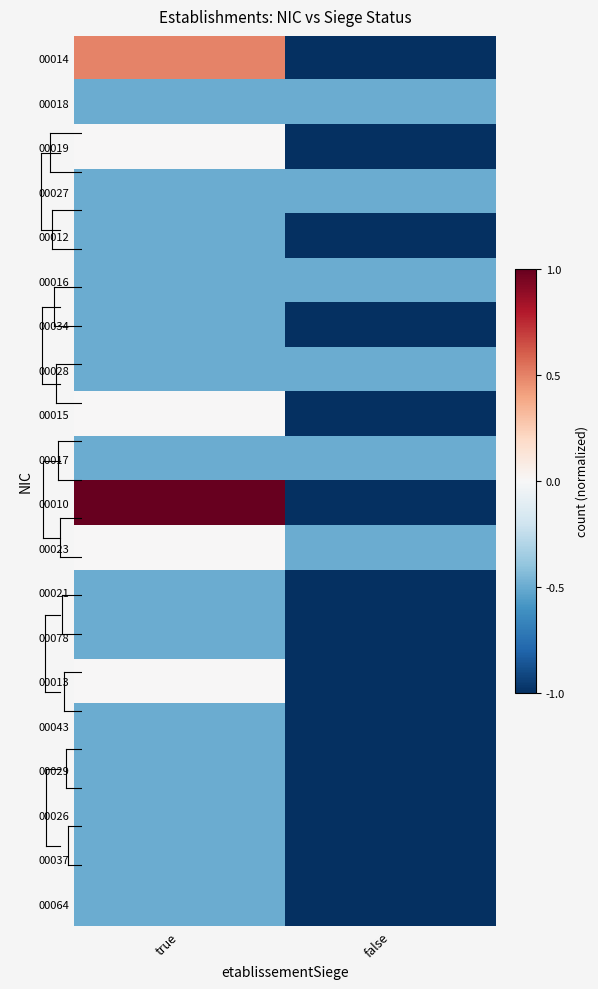

Rank the series by their maximum value, from highest to lowest.

00010, 00014, 00019, 00015, 00023, 00013, 00018, 00027, 00012, 00016, 00034, 00028, 00017, 00021, 00078, 00043, 00029, 00026, 00037, 00064